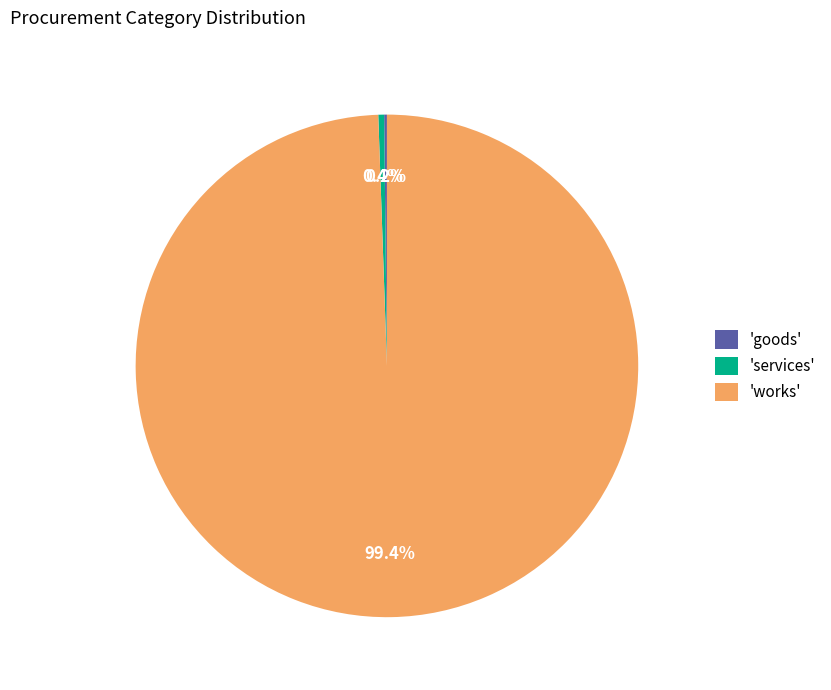

Is there a majority slice in this chart?

Yes